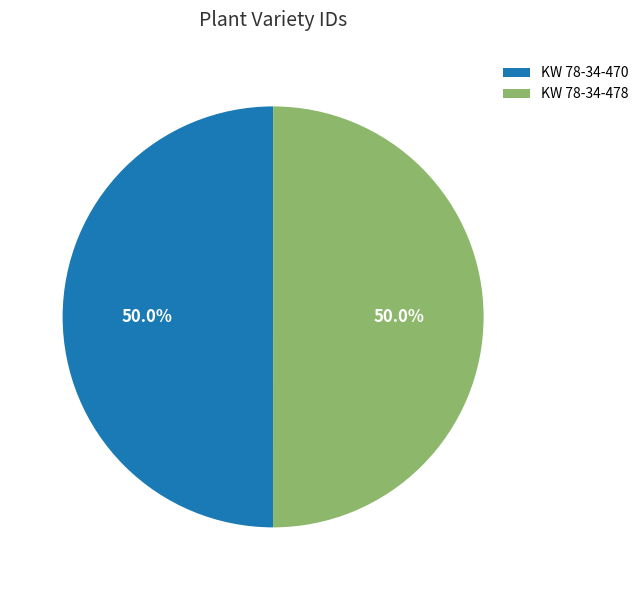

Is it true that KW 78-34-478 is 64% of the pie?

False